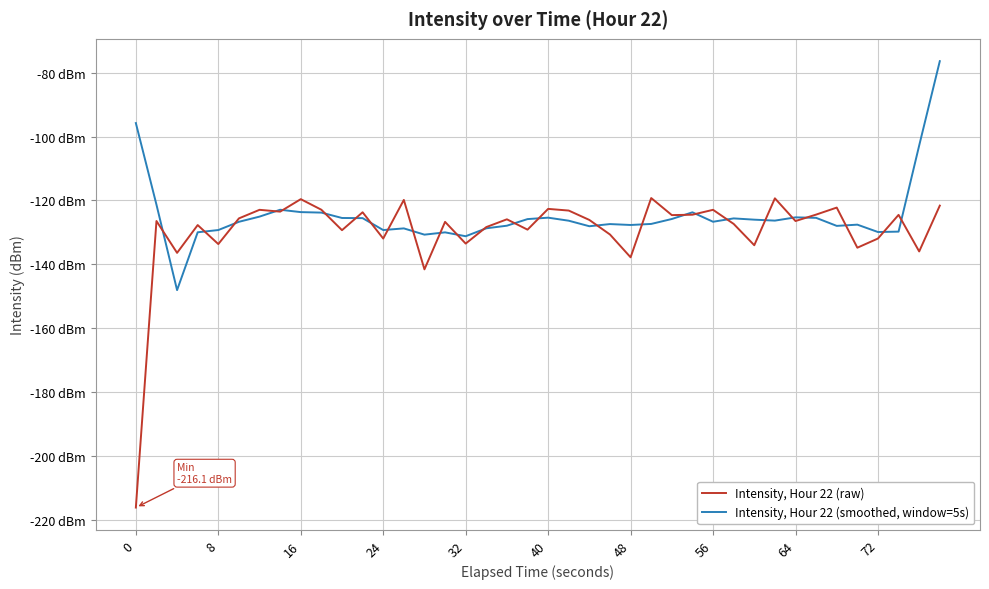

Reading left to right, list all the values displayed in this chart.

Intensity, Hour 22 (raw): -216.1	-126.4	-136.4	-127.7	-133.7	-125.6	-122.9	-123.5	-119.6	-122.9	-129.3	-123.7	-131.9	-119.8	-141.6	-126.7	-133.5	-128.3	-125.9	-129.1	-122.6	-123.2	-126.1	-130.7	-137.8	-119.2	-124.6	-124.5	-122.9	-127.3	-134.0	-119.3	-126.4	-124.4	-122.2	-134.8	-131.9	-124.5	-136.0	-121.6
Intensity, Hour 22 (smoothed, window=5s): -95.8	-121.3	-148.1	-130.0	-129.3	-126.7	-125.1	-122.9	-123.7	-123.8	-125.5	-125.5	-129.3	-128.7	-130.7	-130.0	-131.2	-128.7	-127.9	-125.8	-125.4	-126.3	-128.1	-127.4	-127.7	-127.4	-125.8	-123.7	-126.7	-125.6	-126.0	-126.3	-125.3	-125.4	-128.0	-127.6	-129.9	-129.8	-102.8	-76.4